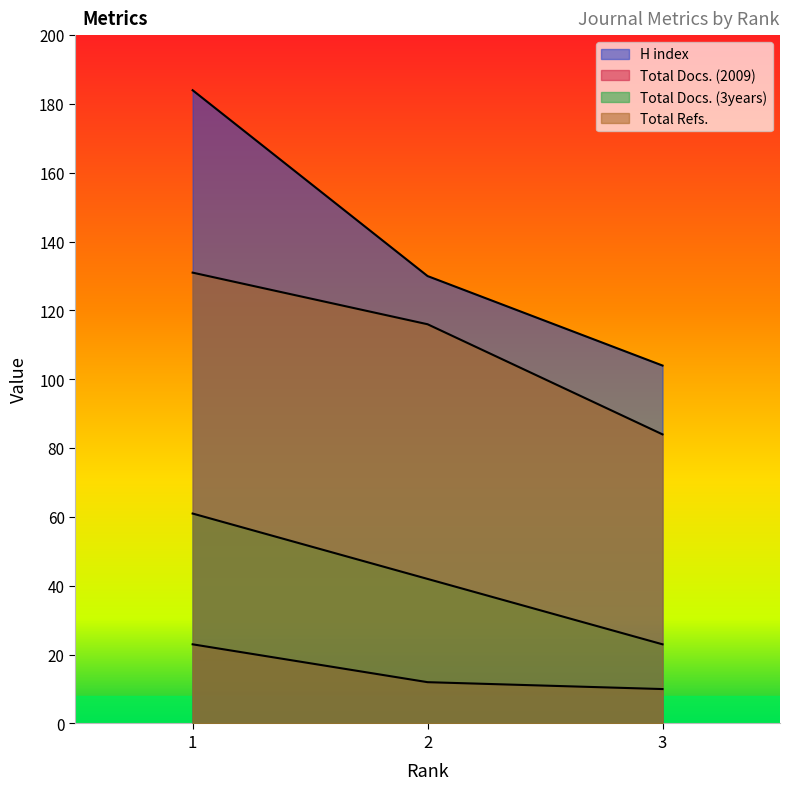

List the series in order of their peak value, highest first.

H index, Total Refs., Total Docs. (3years), Total Docs. (2009)